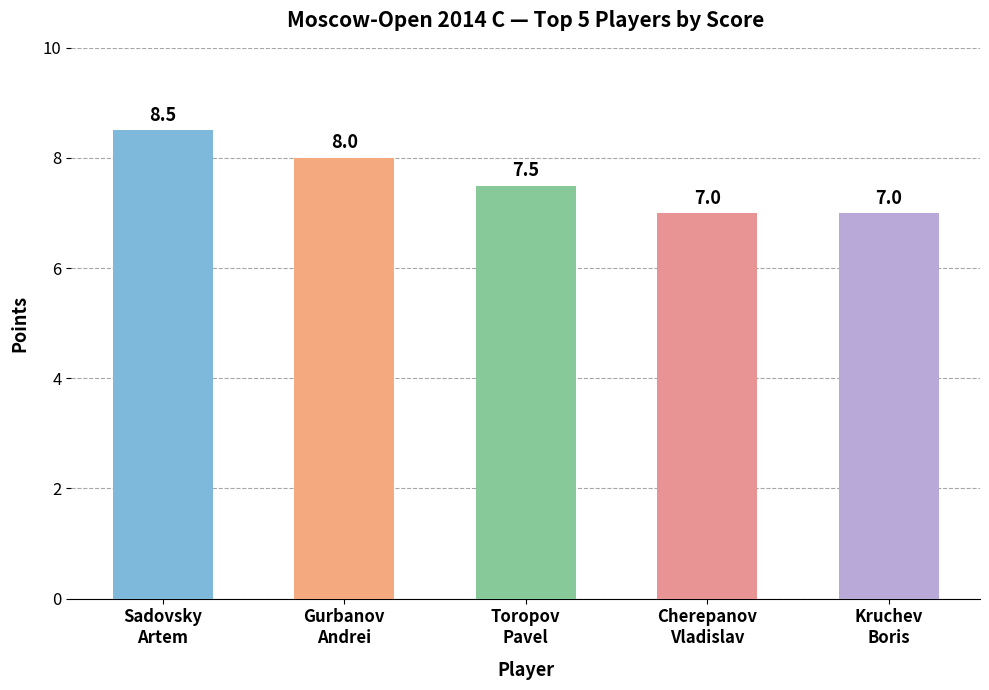

What is the sum of all values?

38.0